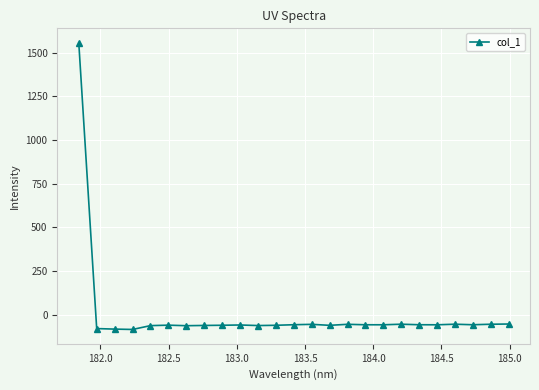

What is the greatest value displayed?

1557.1